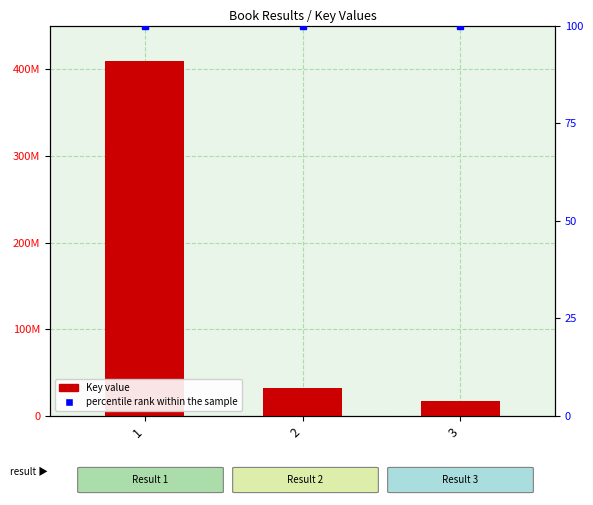

What is the sum of the percentile rank within the sample values at 1 and 3?

200